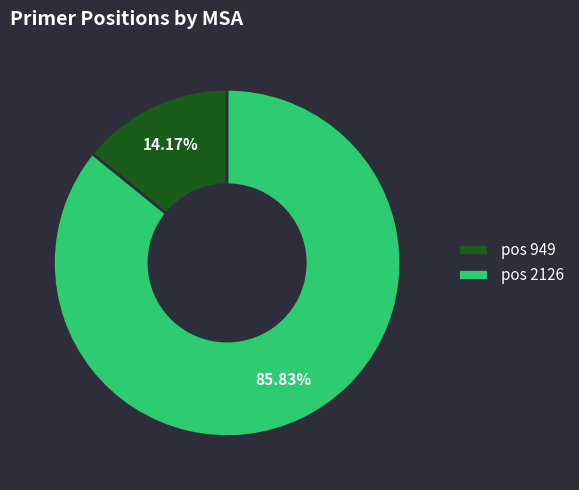

How many segments does this pie chart have?

2